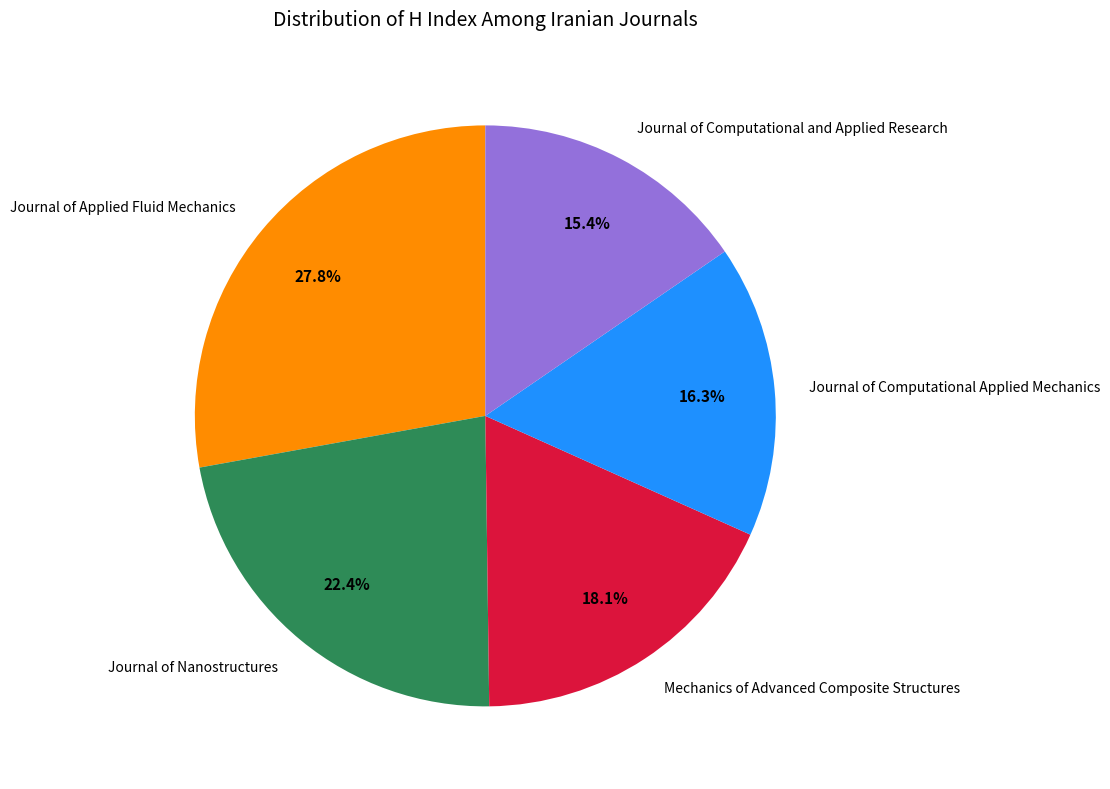

To the nearest percent, what is the average slice percentage?

20%